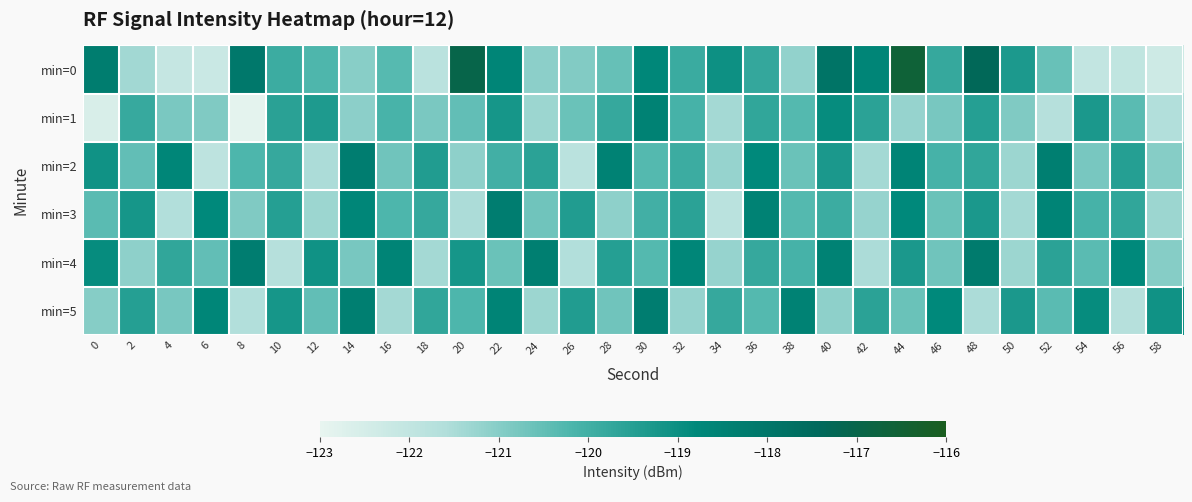

Reading left to right, extract all data points from this chart.

min=0: 0=-118.3	2=-121.4	4=-122.1	6=-122.2	8=-118.1	10=-119.9	12=-120.2	14=-121.0	16=-120.3	18=-121.8	20=-117.0	22=-118.6	24=-121.1	26=-120.9	28=-120.5	30=-118.7	32=-119.9	34=-119.0	36=-119.8	38=-121.1	40=-117.9	42=-118.7	44=-116.6	46=-119.8	48=-117.3	50=-119.3	52=-120.6	54=-122.0	56=-122.0	58=-122.3
min=1: 0=-122.6	2=-119.8	4=-120.8	6=-120.9	8=-122.9	10=-119.6	12=-119.3	14=-121.1	16=-120.1	18=-120.8	20=-120.5	22=-119.2	24=-121.3	26=-120.6	28=-119.8	30=-118.5	32=-120.1	34=-121.4	36=-119.7	38=-120.3	40=-118.9	42=-119.6	44=-121.2	46=-120.8	48=-119.5	50=-120.9	52=-121.7	54=-119.3	56=-120.4	58=-121.6
min=2: 0=-119.1	2=-120.5	4=-118.7	6=-121.9	8=-120.2	10=-119.8	12=-121.5	14=-118.3	16=-120.7	18=-119.4	20=-121.1	22=-120.0	24=-119.6	26=-121.8	28=-118.5	30=-120.3	32=-119.9	34=-121.2	36=-118.8	38=-120.6	40=-119.3	42=-121.4	44=-118.6	46=-120.1	48=-119.7	50=-121.3	52=-118.4	54=-120.8	56=-119.5	58=-121.0
min=3: 0=-120.4	2=-119.2	4=-121.6	6=-118.8	8=-120.9	10=-119.5	12=-121.3	14=-118.7	16=-120.2	18=-119.8	20=-121.5	22=-118.3	24=-120.7	26=-119.4	28=-121.1	30=-120.0	32=-119.6	34=-121.8	36=-118.5	38=-120.3	40=-119.9	42=-121.2	44=-118.8	46=-120.6	48=-119.3	50=-121.4	52=-118.6	54=-120.1	56=-119.7	58=-121.3
min=4: 0=-118.9	2=-121.1	4=-119.7	6=-120.5	8=-118.3	10=-121.7	12=-119.1	14=-120.8	16=-118.6	18=-121.4	20=-119.2	22=-120.6	24=-118.4	26=-121.6	28=-119.5	30=-120.3	32=-118.7	34=-121.2	36=-119.8	38=-120.1	40=-118.5	42=-121.5	44=-119.3	46=-120.7	48=-118.2	50=-121.3	52=-119.6	54=-120.4	56=-118.8	58=-121.0
min=5: 0=-121.0	2=-119.5	4=-120.8	6=-118.7	8=-121.6	10=-119.2	12=-120.5	14=-118.4	16=-121.4	18=-119.7	20=-120.2	22=-118.6	24=-121.3	26=-119.4	28=-120.7	30=-118.3	32=-121.2	34=-119.8	36=-120.3	38=-118.5	40=-121.1	42=-119.6	44=-120.6	46=-118.8	48=-121.5	50=-119.3	52=-120.4	54=-118.9	56=-121.7	58=-119.1